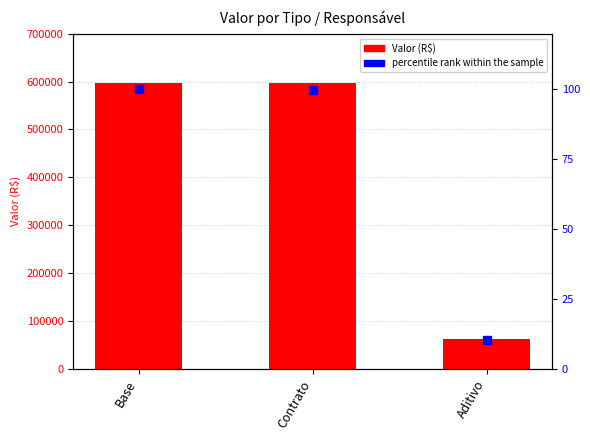

Which series has the largest total across all categories?

Valor (R$)